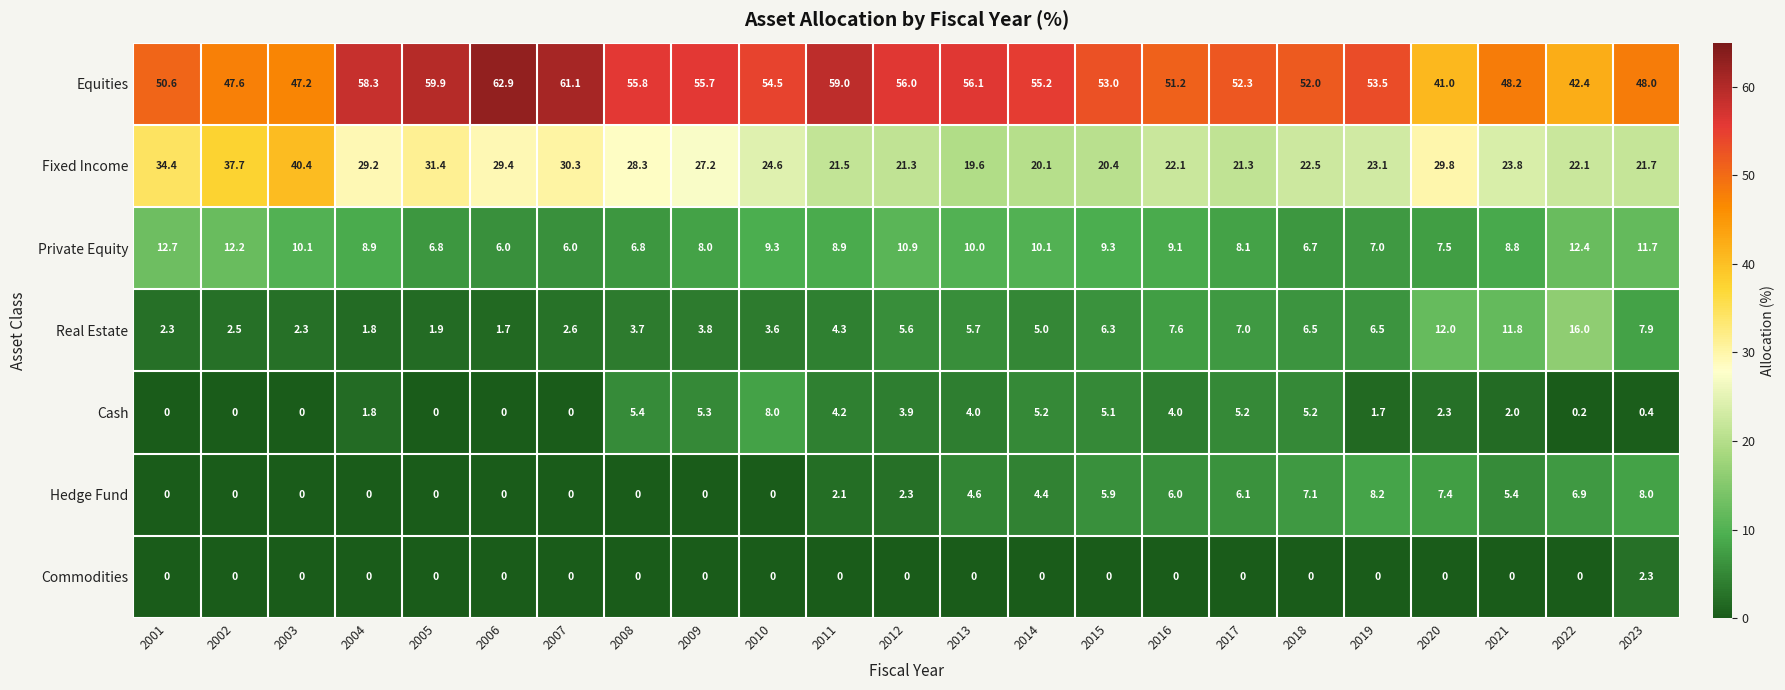

Count the number of categories in the chart.

23